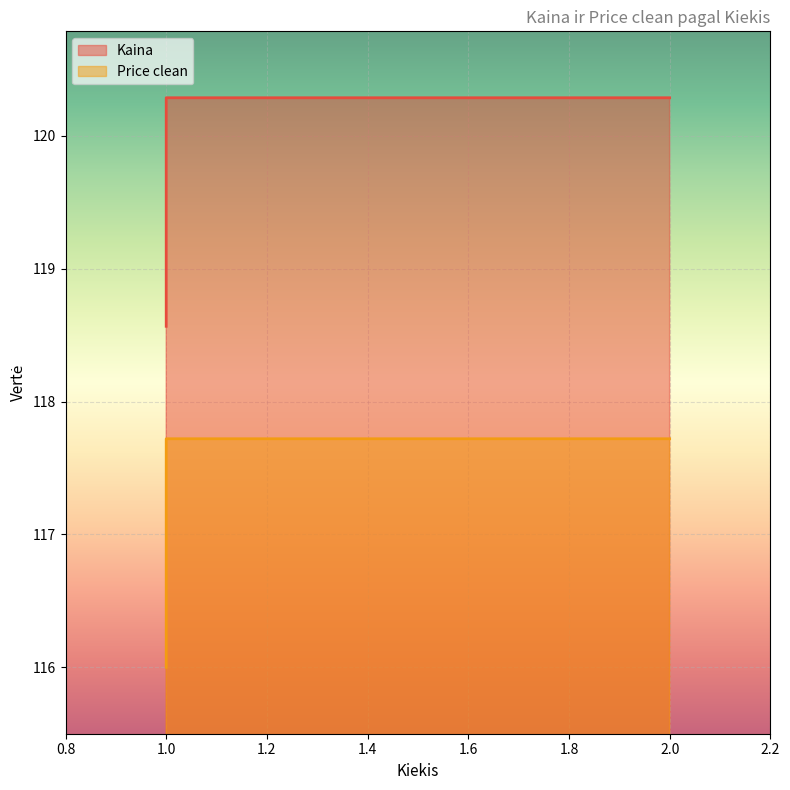

Count the number of data series in this chart.

2